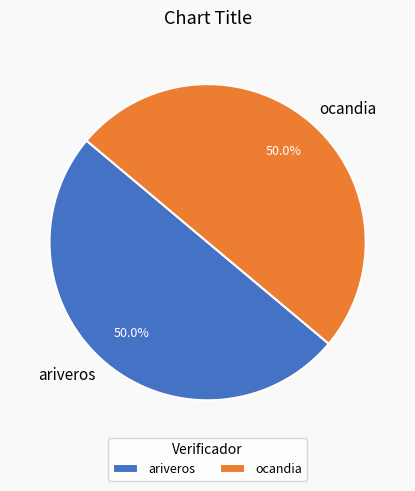

What is the total percentage of ariveros and ocandia?

100.0%